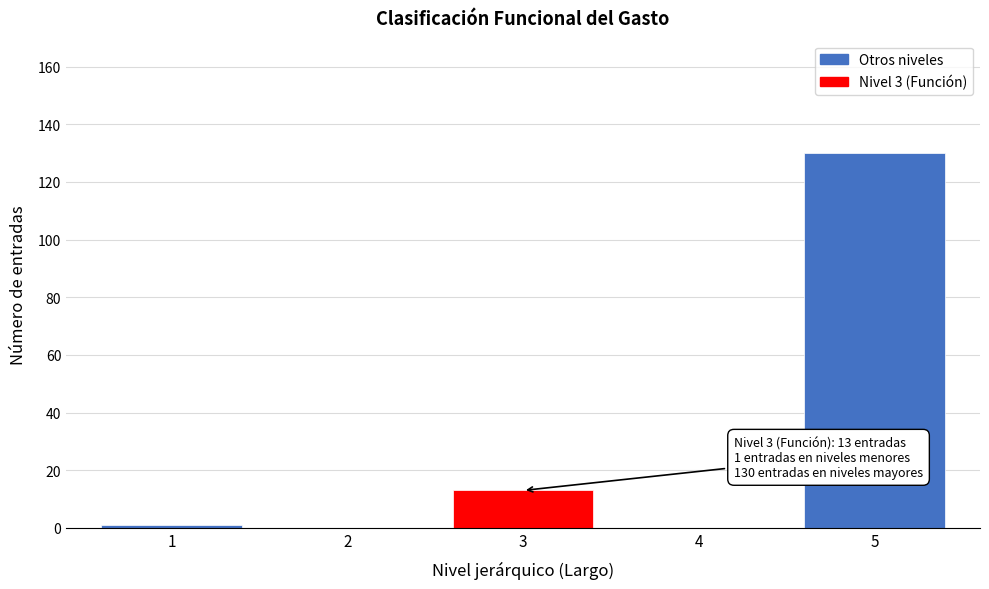

Reading left to right, extract all data points from this chart.

1=1	2=0	3=13	4=0	5=130